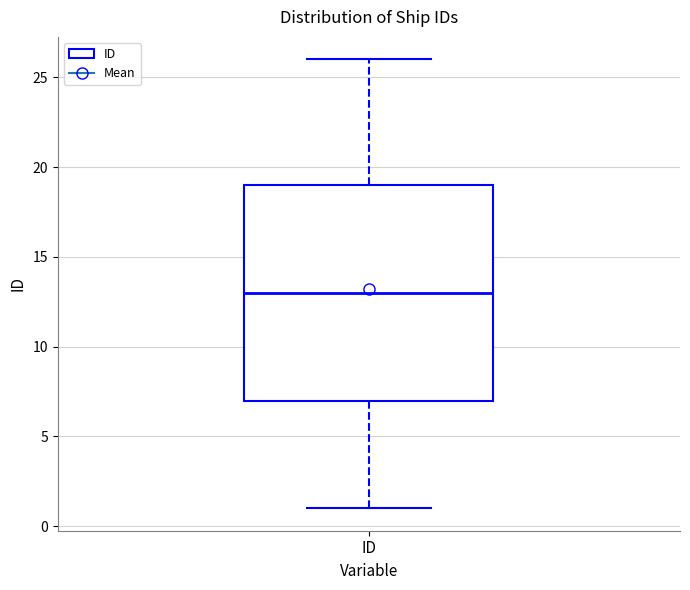

Read this box plot against the y-axis: the position of the median line, the range covered by the box, and the ends of both whiskers. The values are not printed on the chart, so give them approximately, as read against the axis.

median 13, box 7 to 19, whiskers 1 to 26